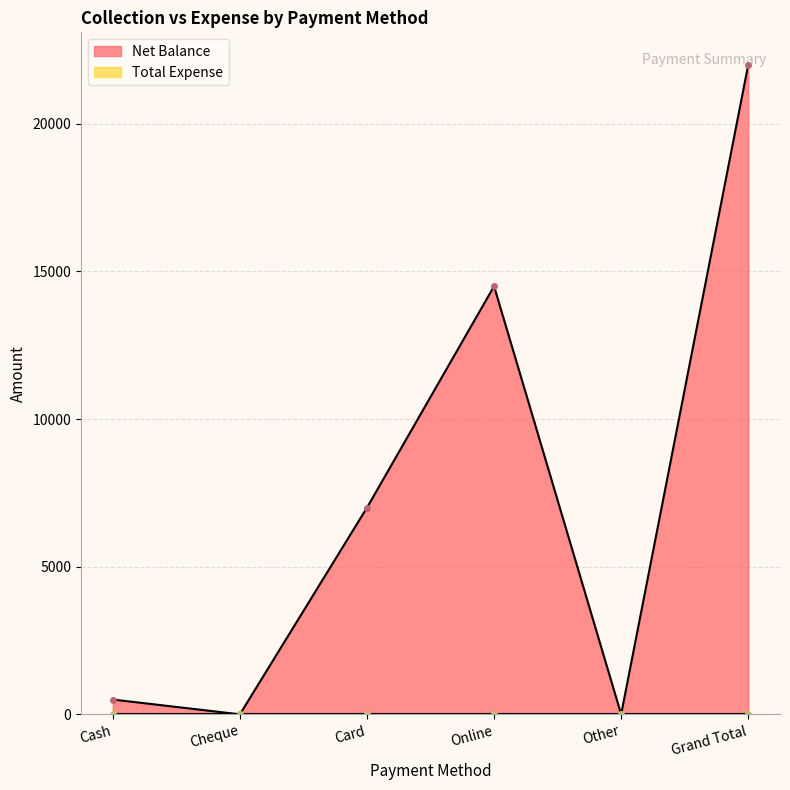

Between Grand Total and Cash, which is larger?

Grand Total